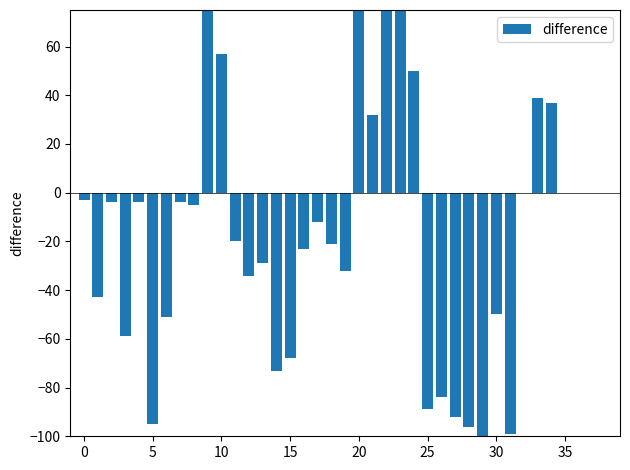

What is the greatest value displayed?

97